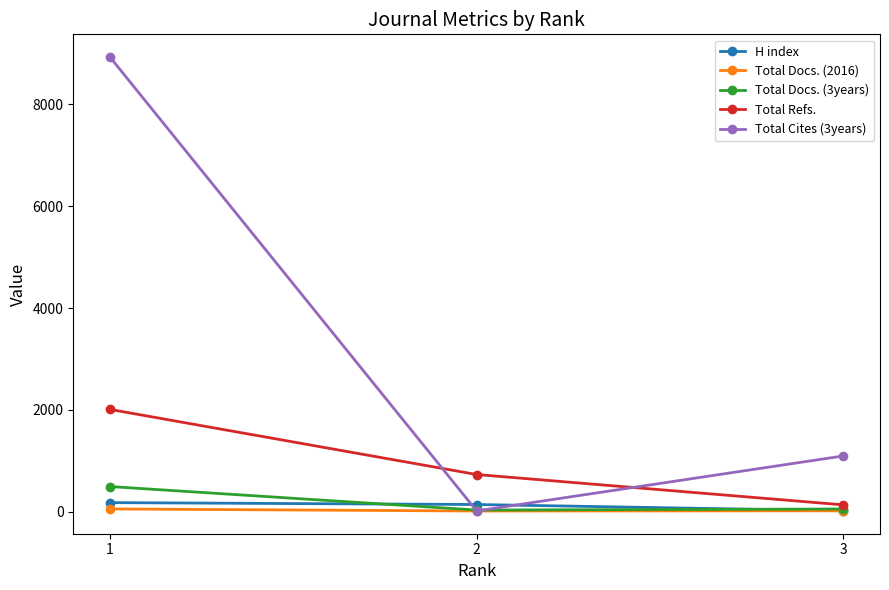

What is the maximum value shown in the chart?

8931